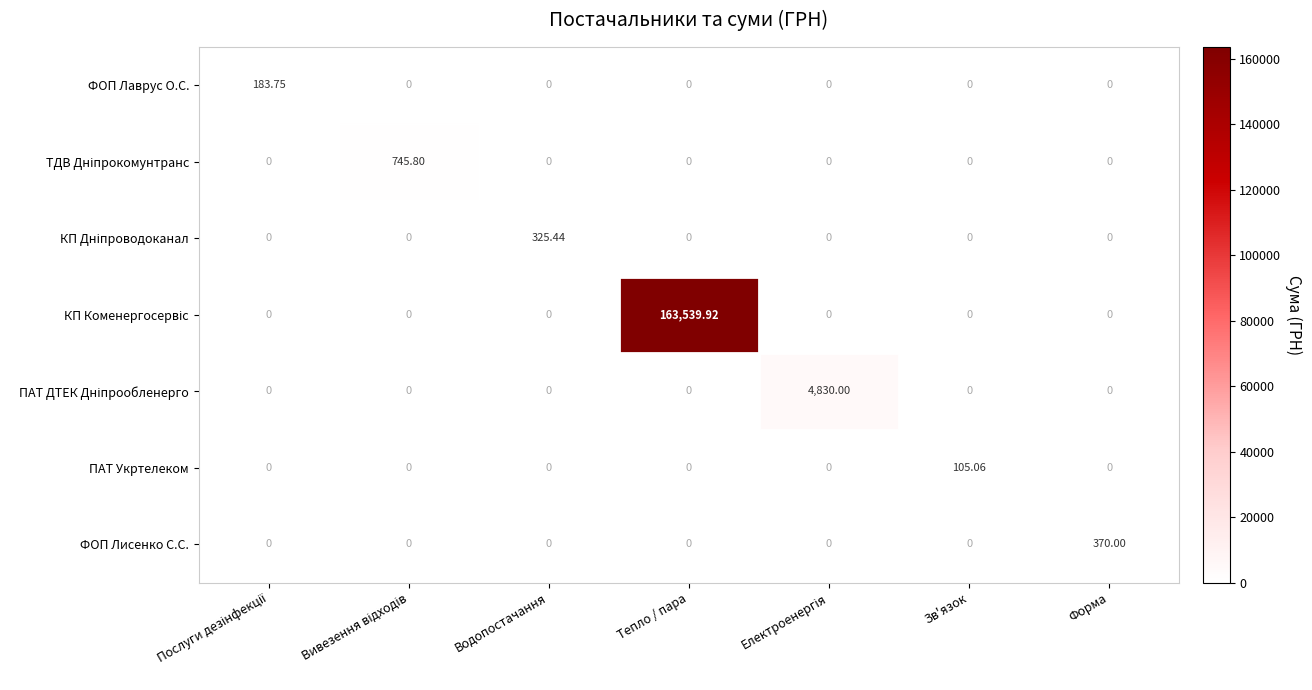

At which category does the chart reach its peak across all series?

Тепло / пара